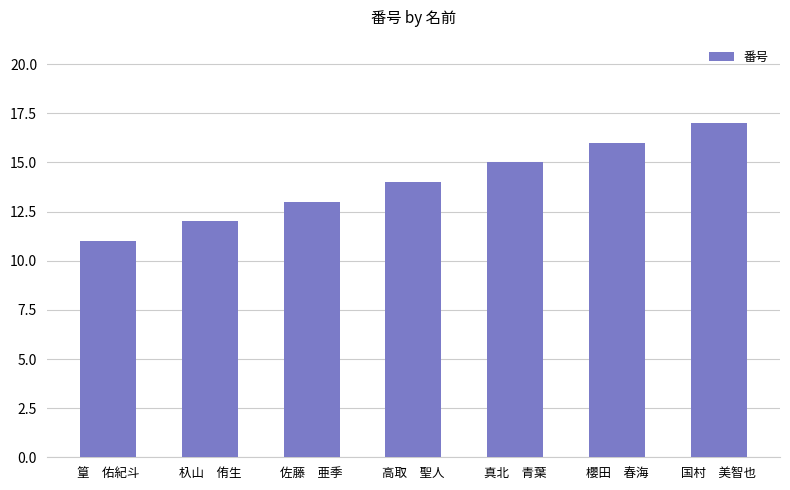

Which category has the highest value across all series?

国村　美智也